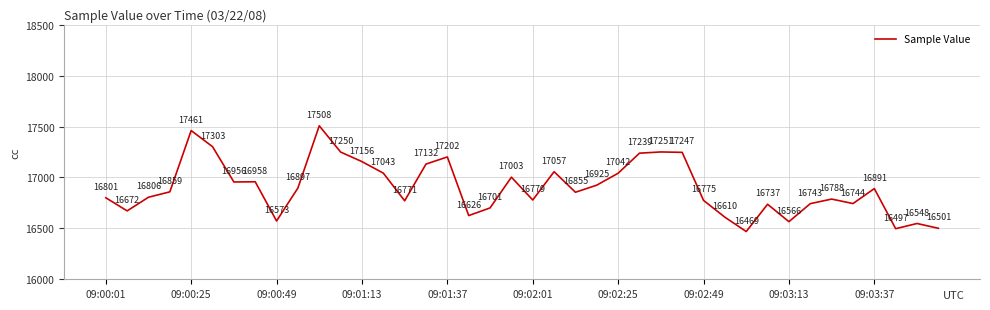

What is the difference between the maximum and minimum values?

1039